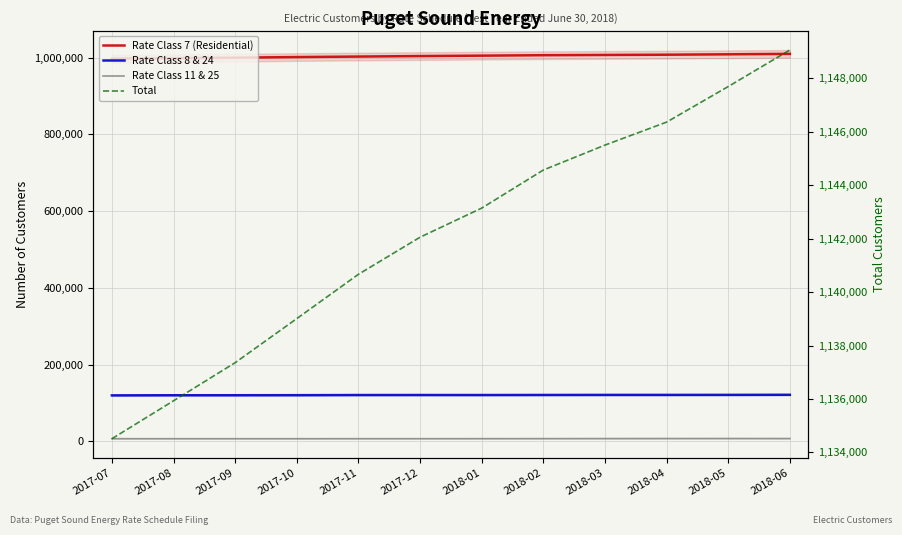

At which category is the sum across all series the highest?

2018-06